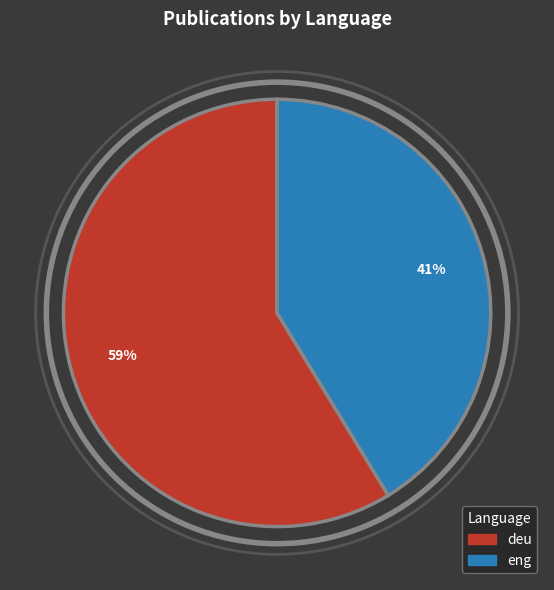

To the nearest percent, what is the average slice percentage?

50%